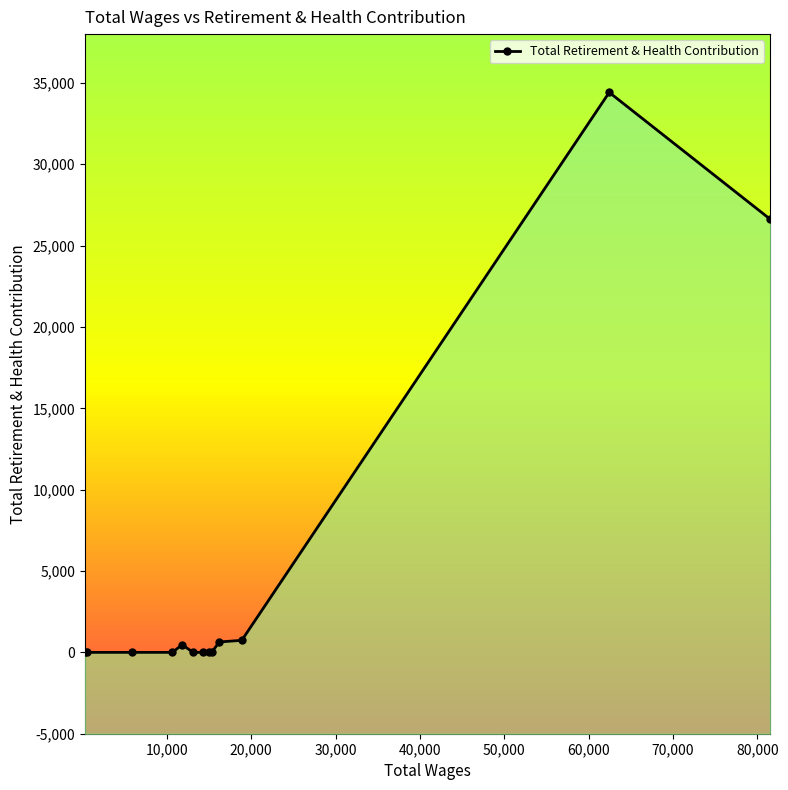

How many lines are shown in the chart?

1